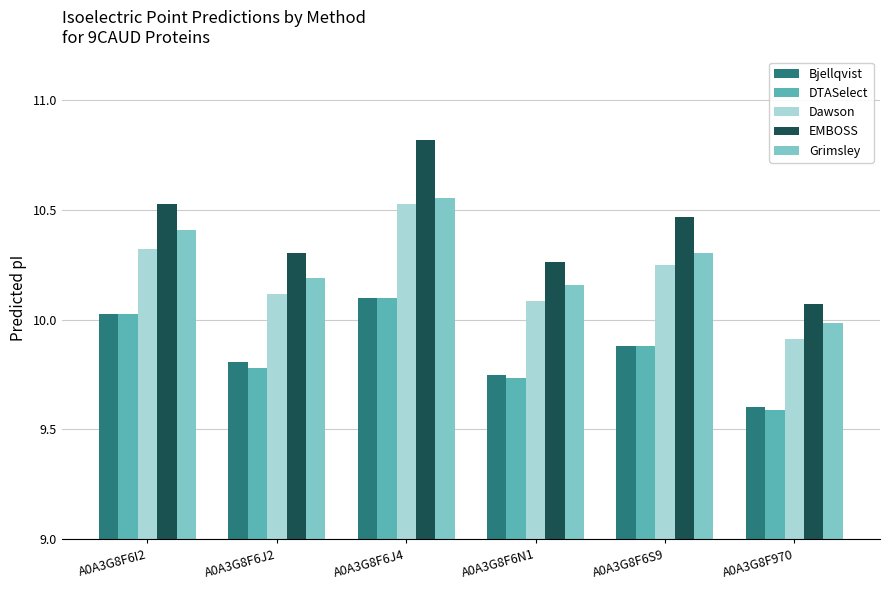

Which series has the largest total across all categories?

EMBOSS